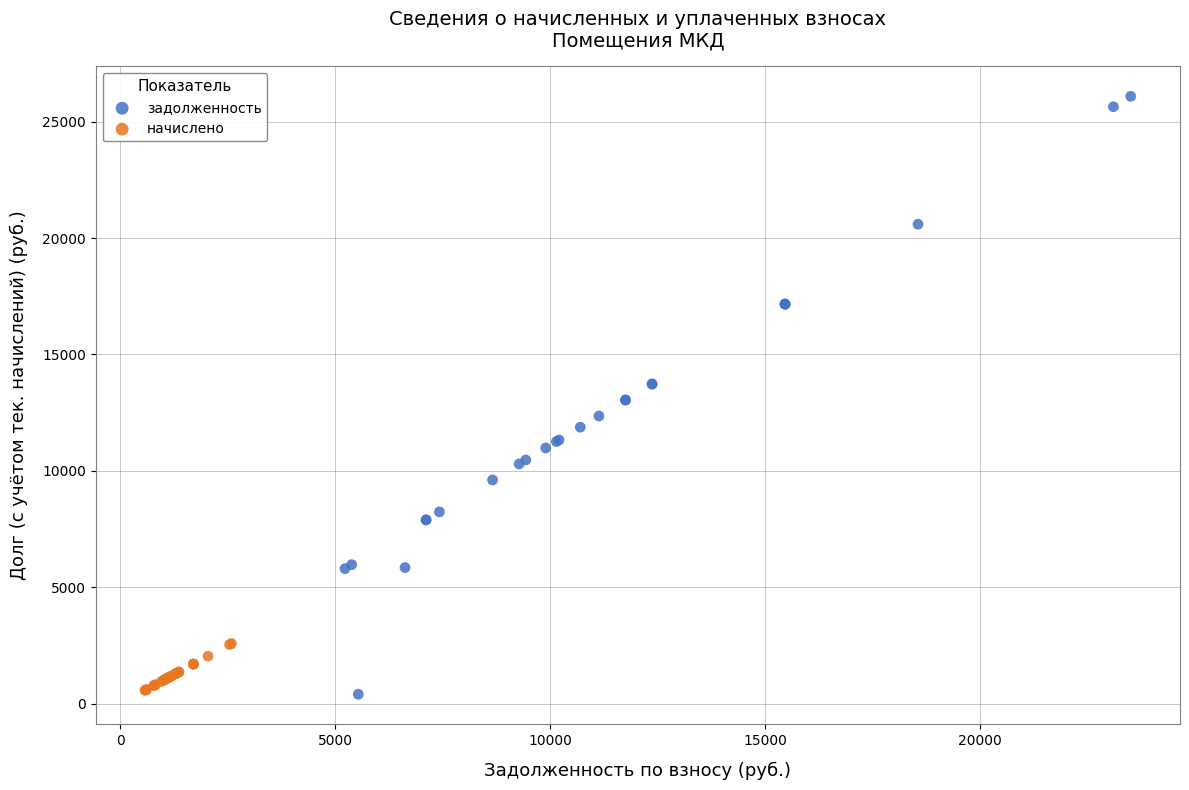

Which series reaches the maximum Y coordinate?

задолженность